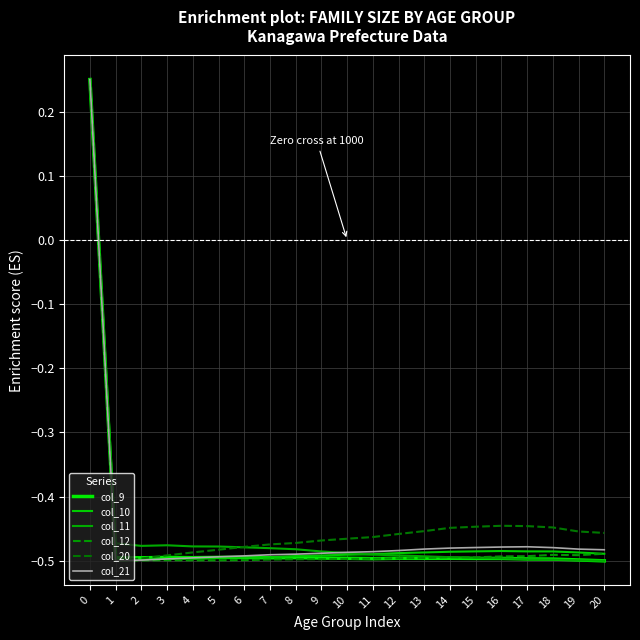

Does the chart have visible grid lines?

Yes